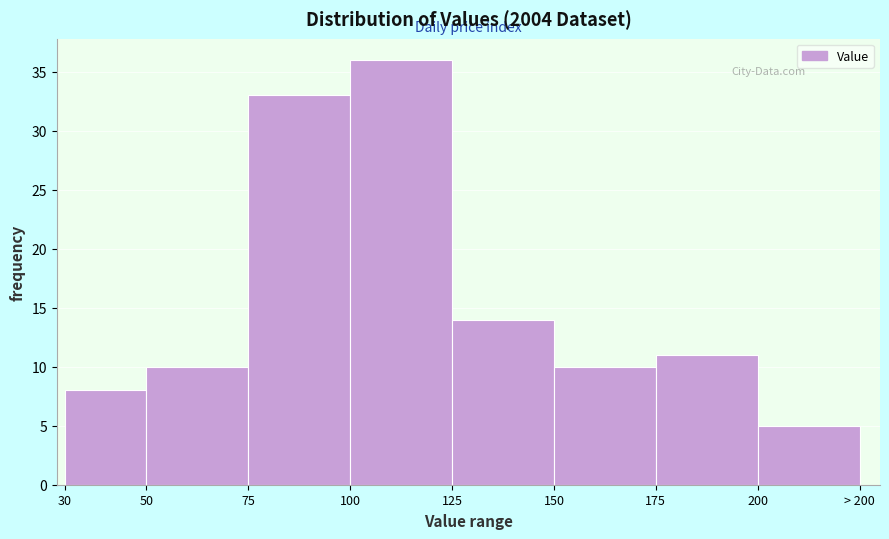

Reading left to right, transcribe all the data shown in this chart.

30=8	50=10	75=33	100=36	125=14	150=10	175=11	200=5